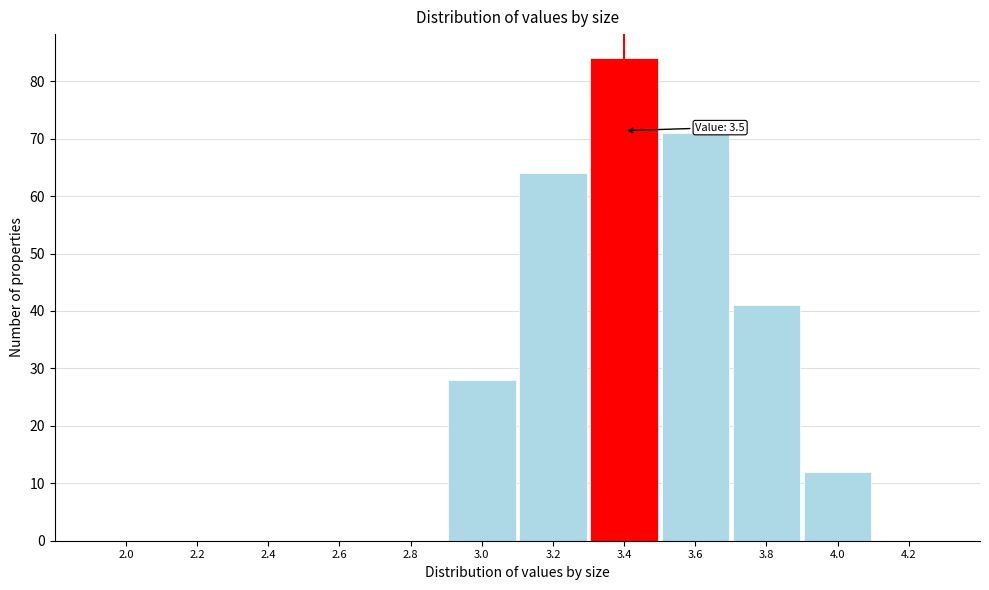

Reading right to left, transcribe all the data shown in this chart.

4.2=0	4.0=12	3.8=41	3.6=71	3.4=84	3.2=64	3.0=28	2.8=0	2.6=0	2.4=0	2.2=0	2.0=0